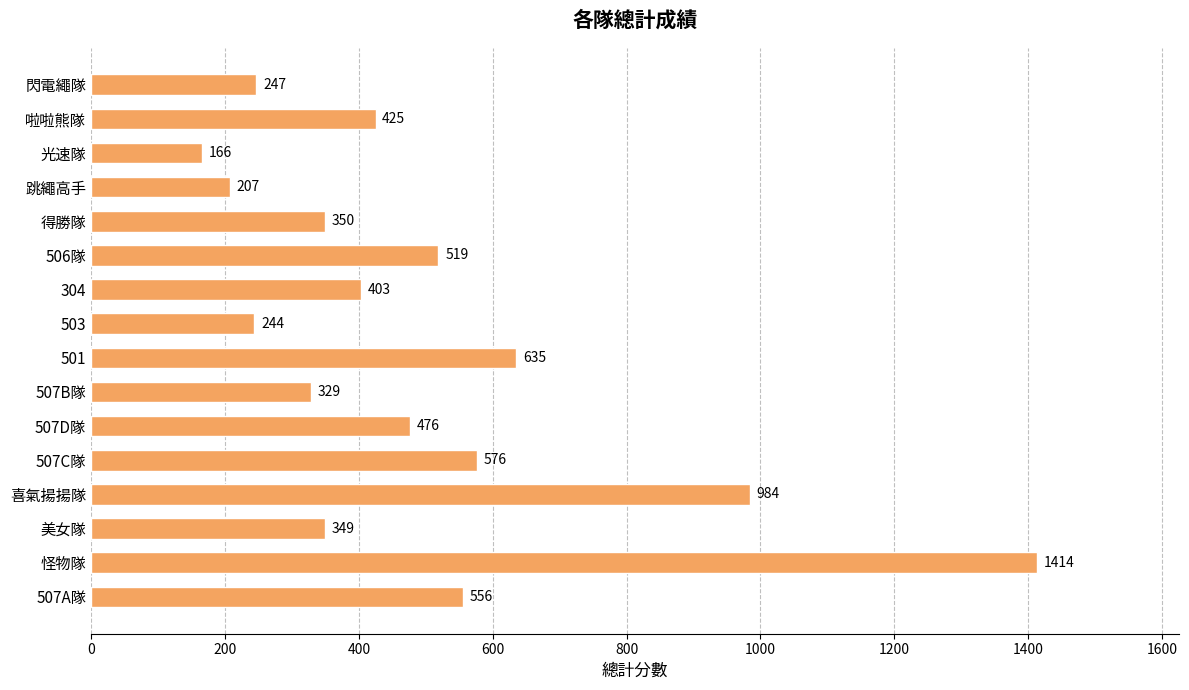

At which label is the value closest to 790?

501